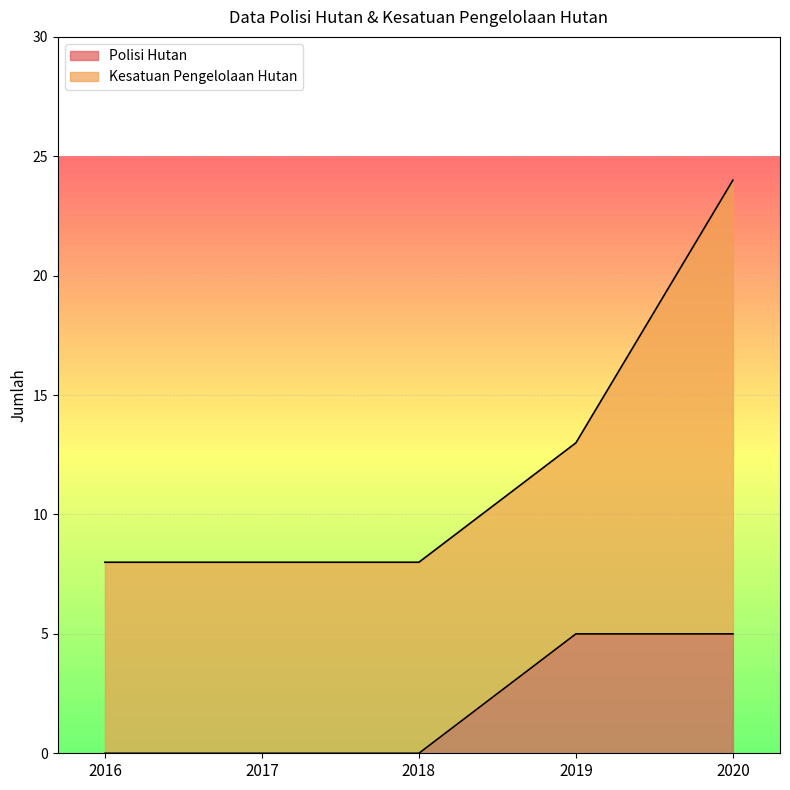

What is the difference between the maximum and minimum values in the Polisi Hutan series?

5